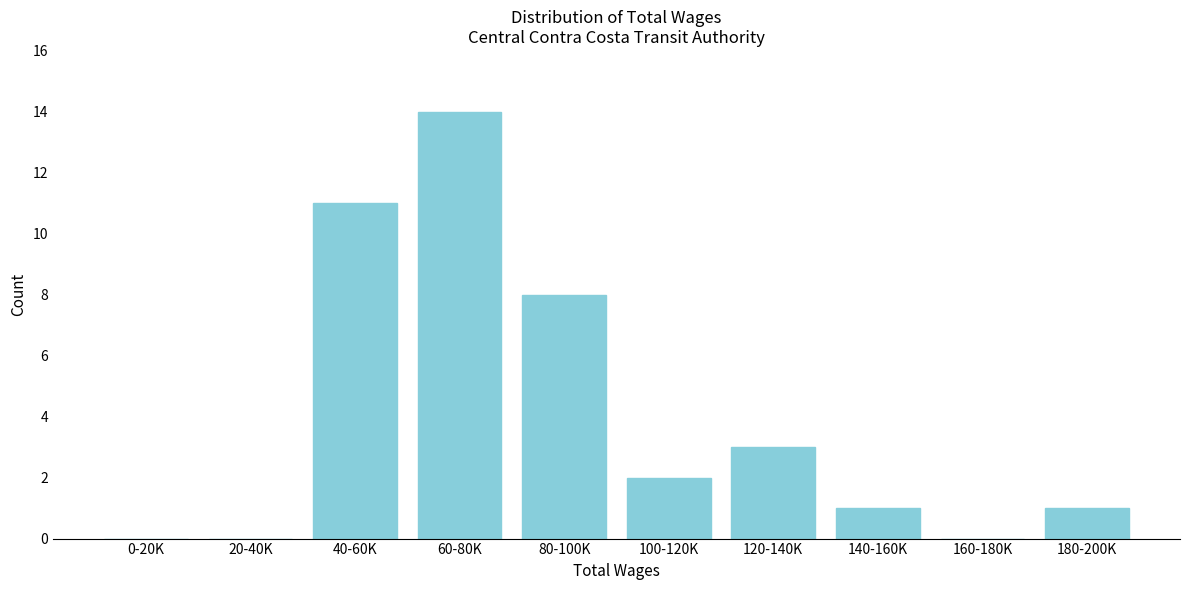

Reading left to right, transcribe all the data shown in this chart.

0-20K=0	20-40K=0	40-60K=11	60-80K=14	80-100K=8	100-120K=2	120-140K=3	140-160K=1	160-180K=0	180-200K=1